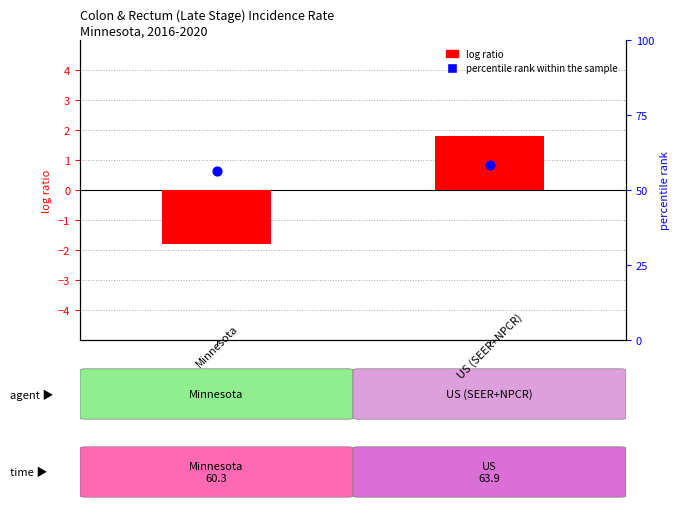

What is the total value across all series at 0.00?

54.5